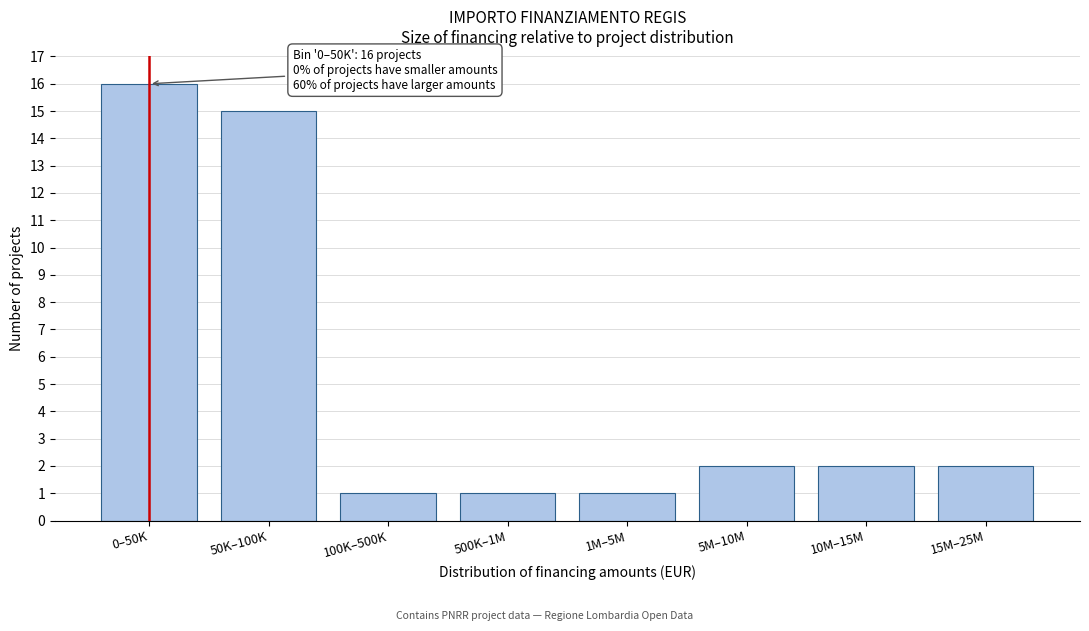

Reading right to left, list all the values displayed in this chart.

2	2	2	1	1	1	15	16